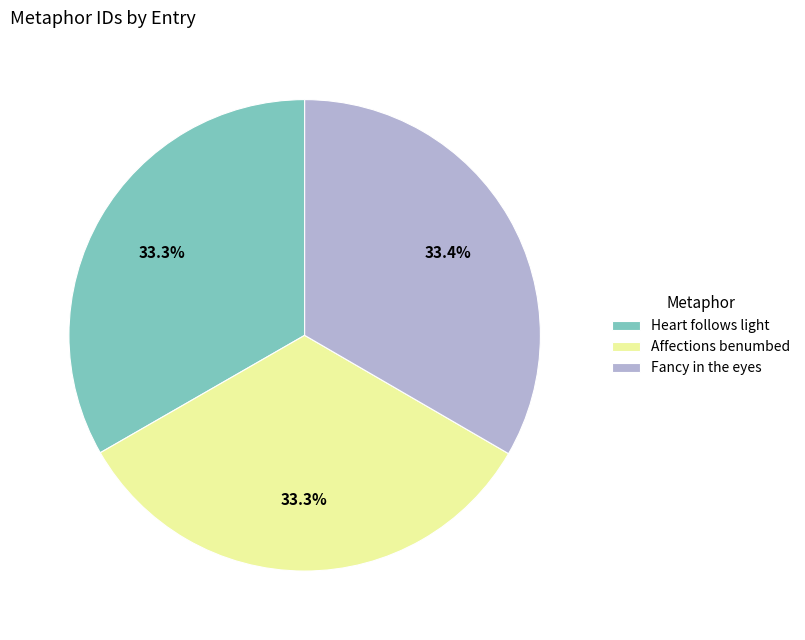

Approximately how many times larger is the value at Heart follows light compared to Fancy in the eyes?

1.0